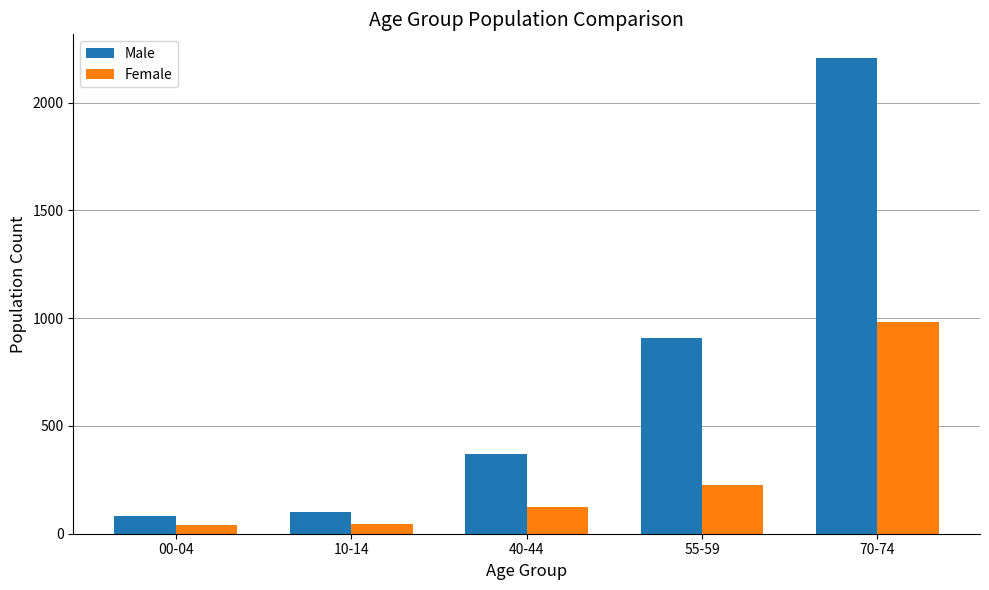

Where is Female nearest to the value 511?

55-59